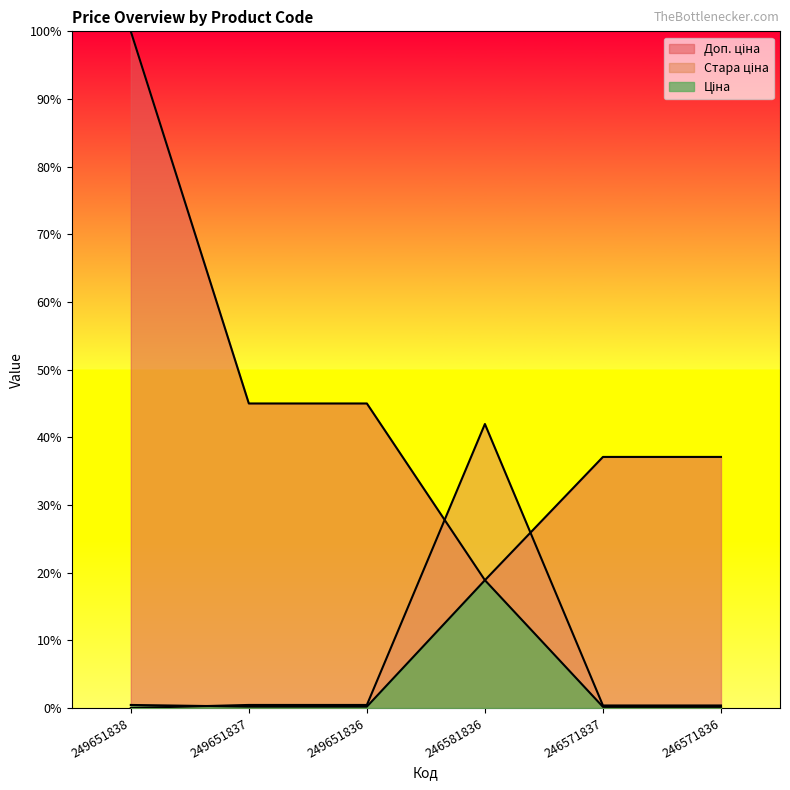

Between which two adjacent categories do Доп. ціна and Стара ціна first intersect?

249651836 and 246581836